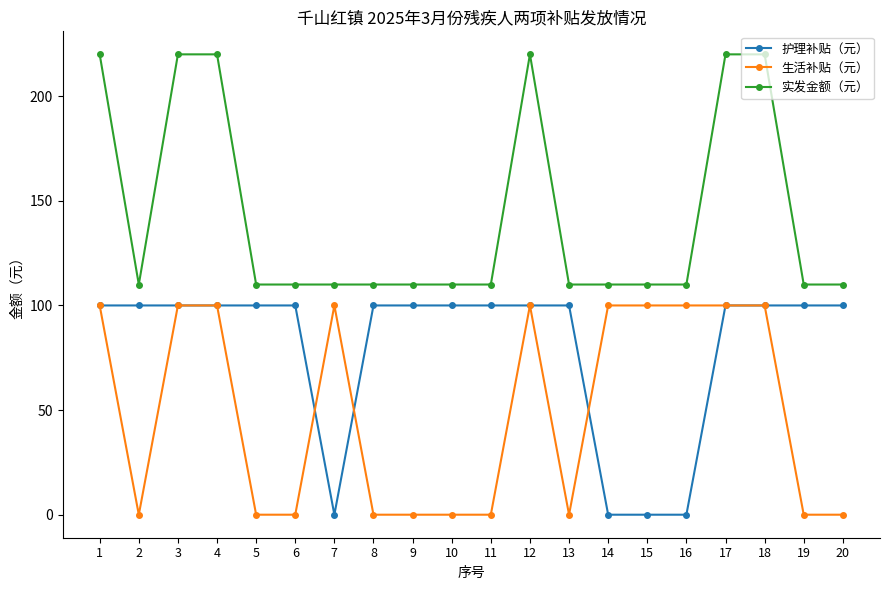

The value of 生活补贴（元） at 12 is 47. True or false?

False